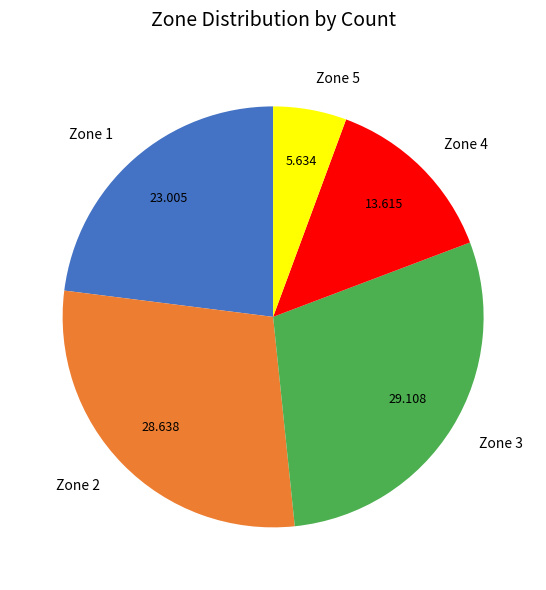

Combined, do Zone 1 and Zone 3 account for over 50%?

Yes